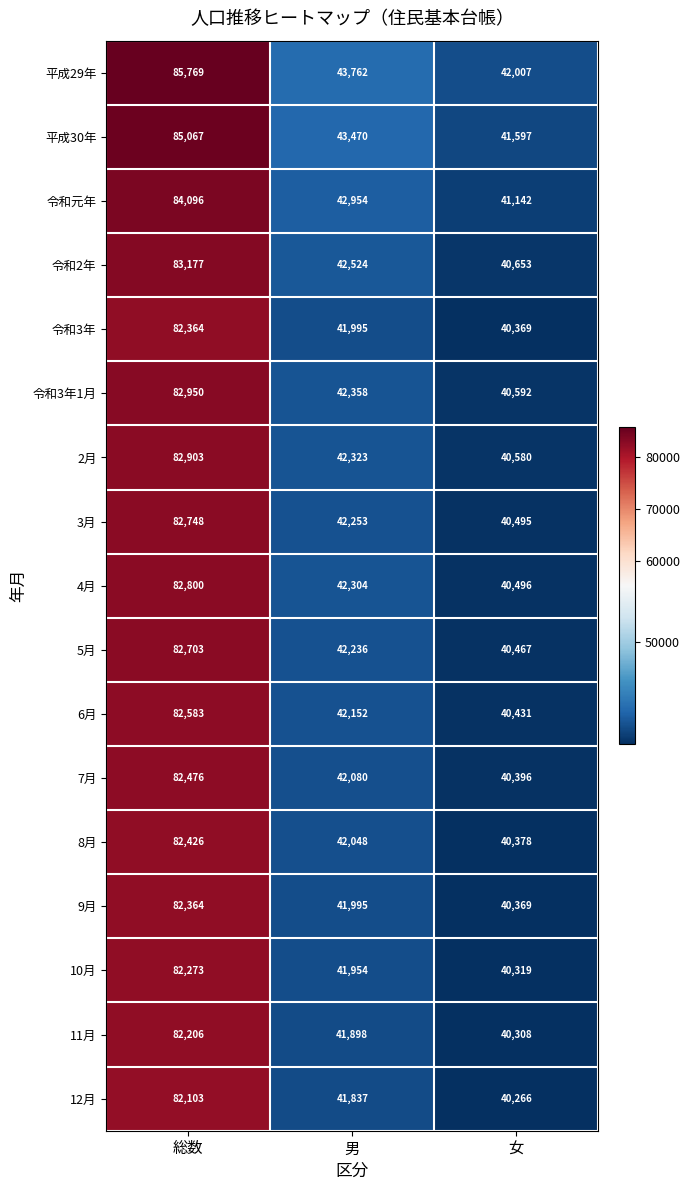

List the labels in order of 平成29年 value, smallest first.

女, 男, 総数